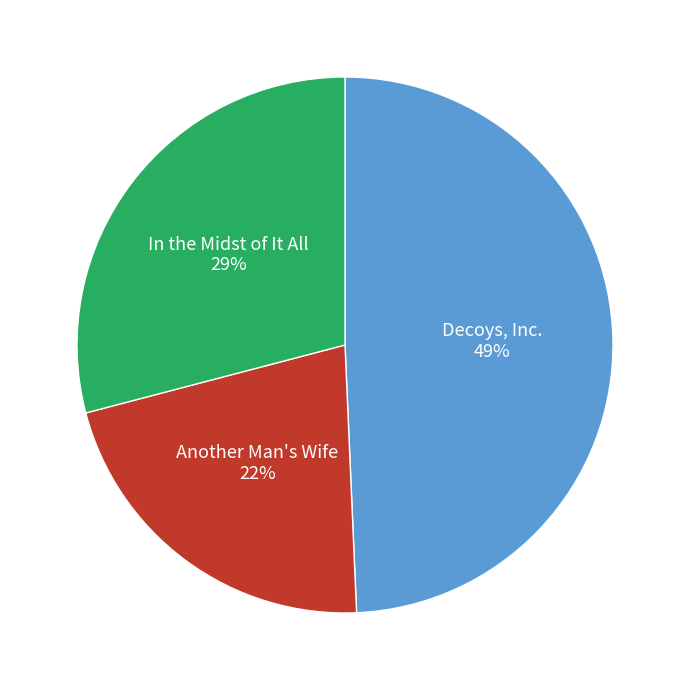

Which category has the biggest portion of the pie?

Decoys, Inc.